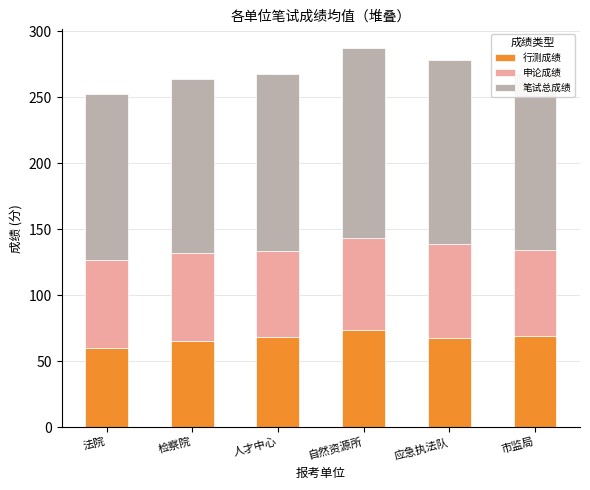

How many values in the 行测成绩 series exceed 68?

3